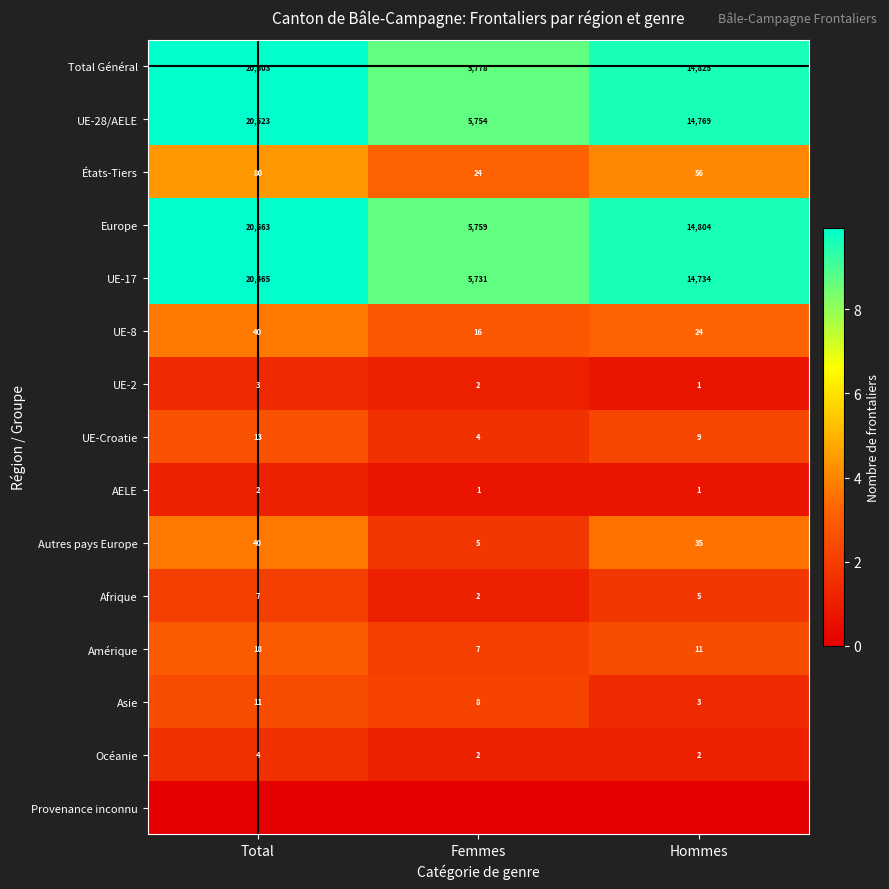

Is the value of Europe at Femmes greater than the value of AELE at Hommes?

Yes